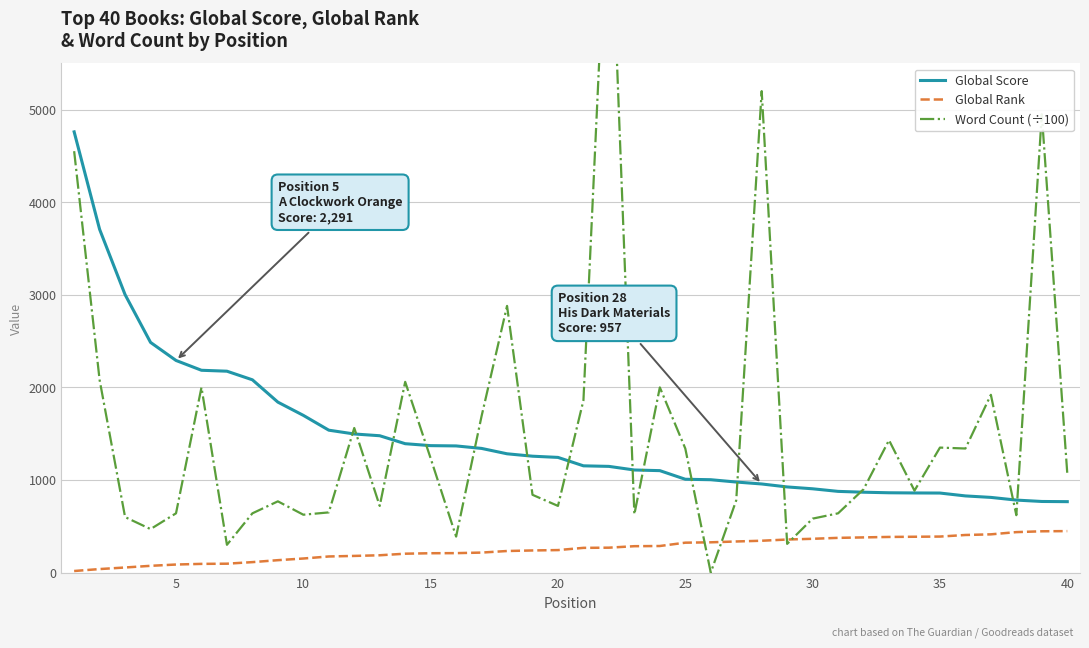

True or false: Global Rank and Global Score cross at least once.

False